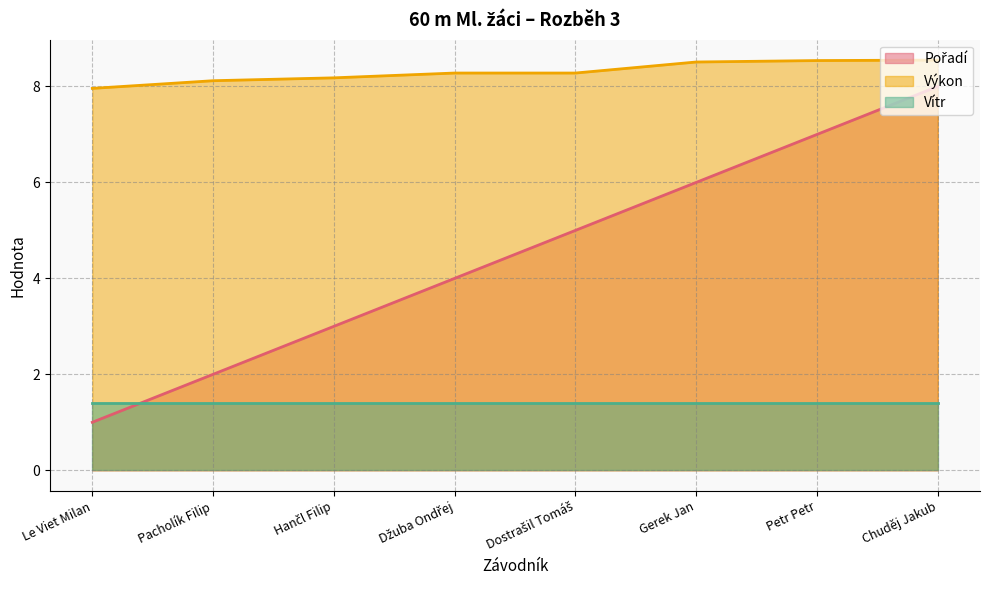

True or false: Vítr and Výkon intersect in this chart.

False